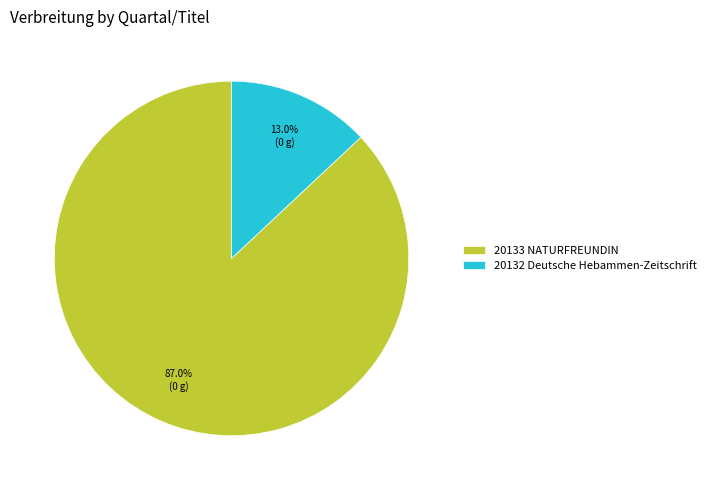

What percentage is the 20133 NATURFREUNDIN slice, to the nearest percent?

87%